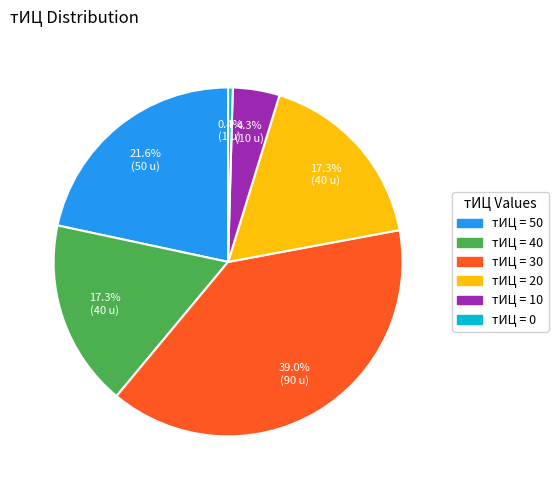

Is there any slice that represents more than half of the pie?

No